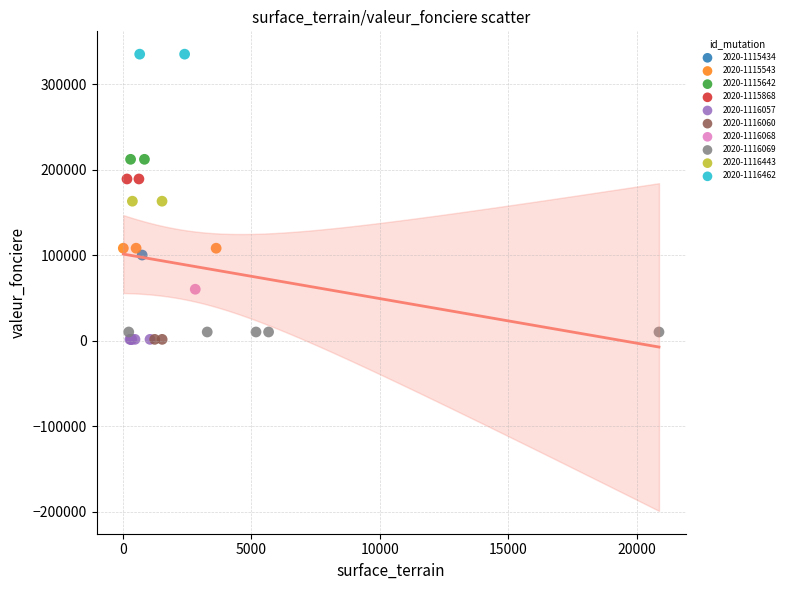

What are all the series names shown in the legend?

2020-1115434, 2020-1115543, 2020-1115642, 2020-1115868, 2020-1116057, 2020-1116060, 2020-1116068, 2020-1116069, 2020-1116443, 2020-1116462